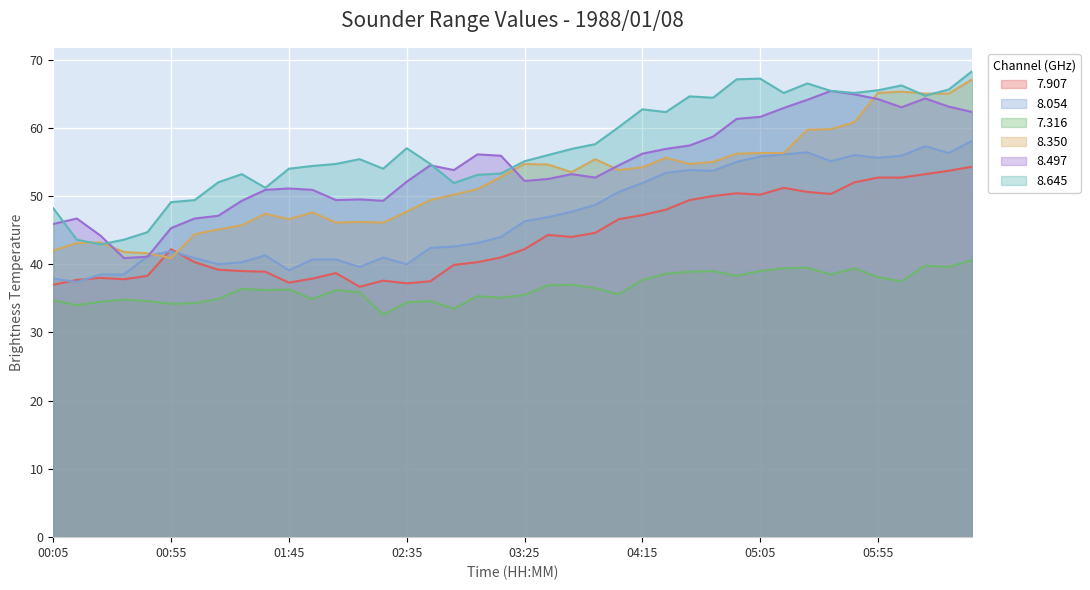

True or false: 8.350 has more than 0 points higher than both neighbors.

True